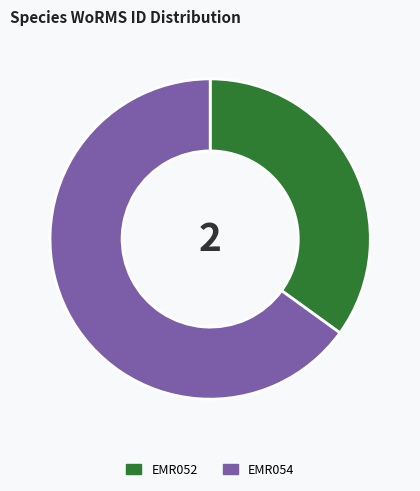

Which category has the smallest portion of the pie?

EMR052